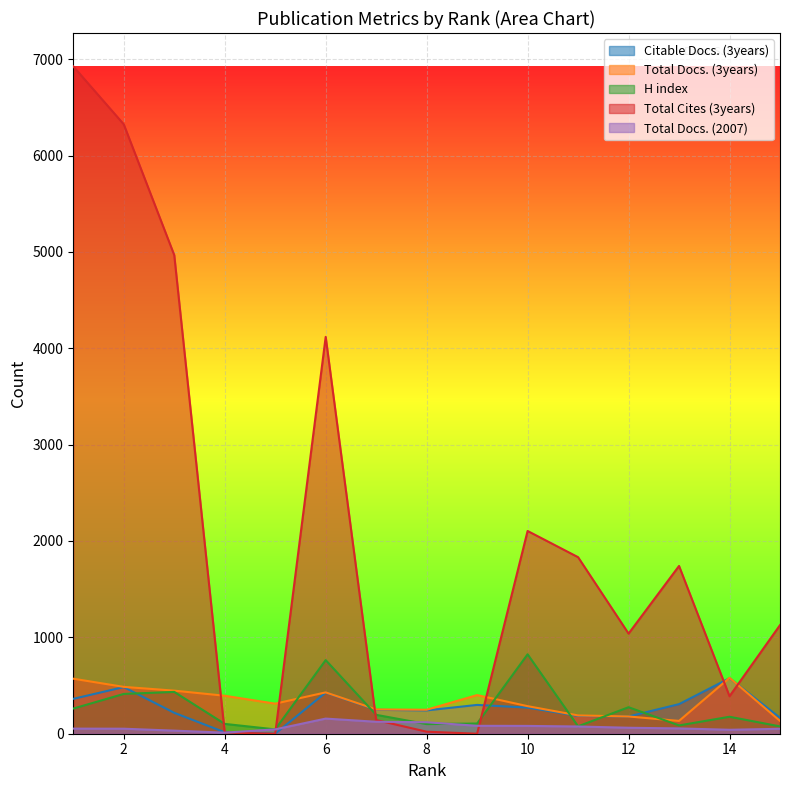

Reading right to left, list all the values displayed in this chart.

Citable Docs. (3years): 165	576	307	179	185	271	299	242	248	427	0	15	217	484	362
Total Docs. (3years): 133	580	133	179	190	286	401	249	252	429	312	394	447	486	571
H index: 76	176	86	275	77	824	106	100	196	764	45	102	434	413	261
Total Cites (3years): 1127	389	1741	1039	1832	2104	0	21	142	4118	0	12	4967	6324	6925
Total Docs. (2007): 51	41	55	62	75	81	82	119	124	157	45	11	32	52	53